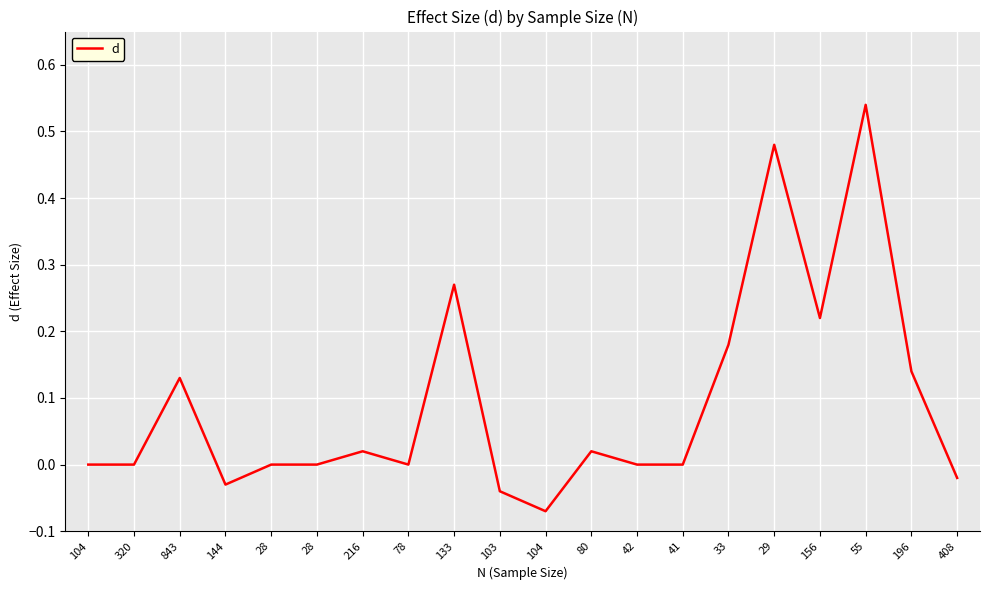

Which has a higher value, 408 or 78?

78